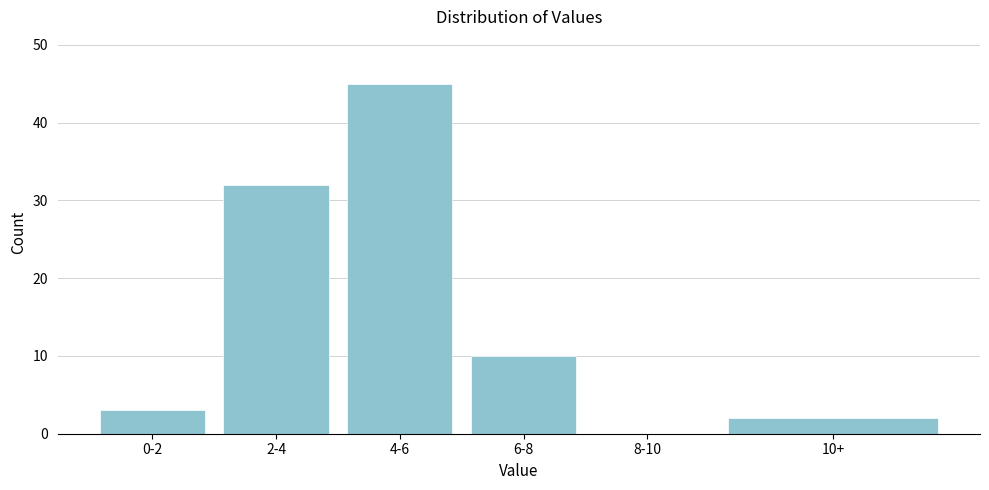

Reading left to right, transcribe all the data shown in this chart.

0-2=3	2-4=32	4-6=45	6-8=10	8-10=0	10+=2